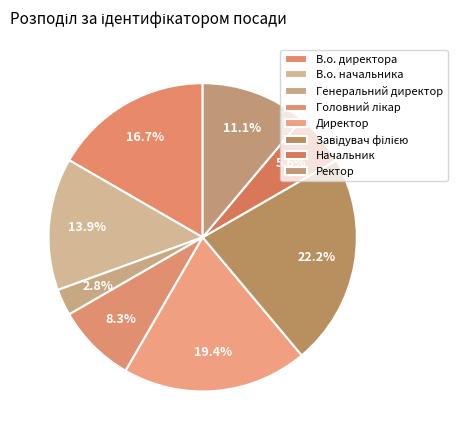

What is the smallest slice in the pie chart?

Генеральний директор